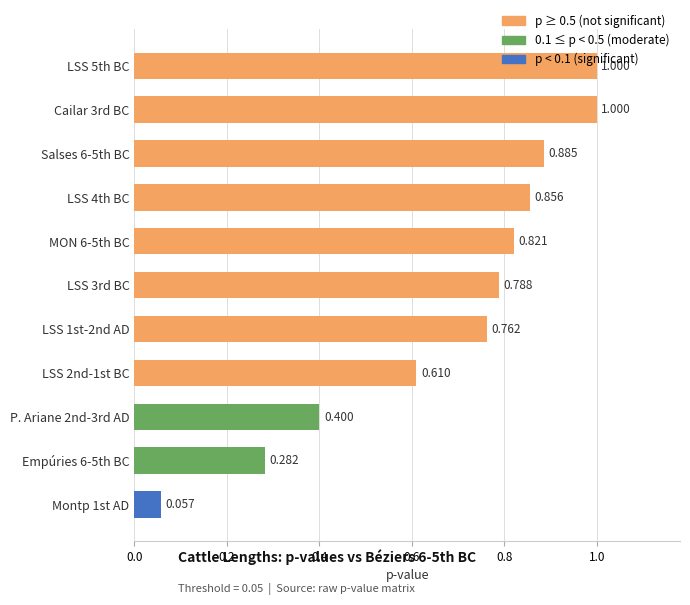

At which category does the chart reach its peak across all series?

Cailar 3rd BC